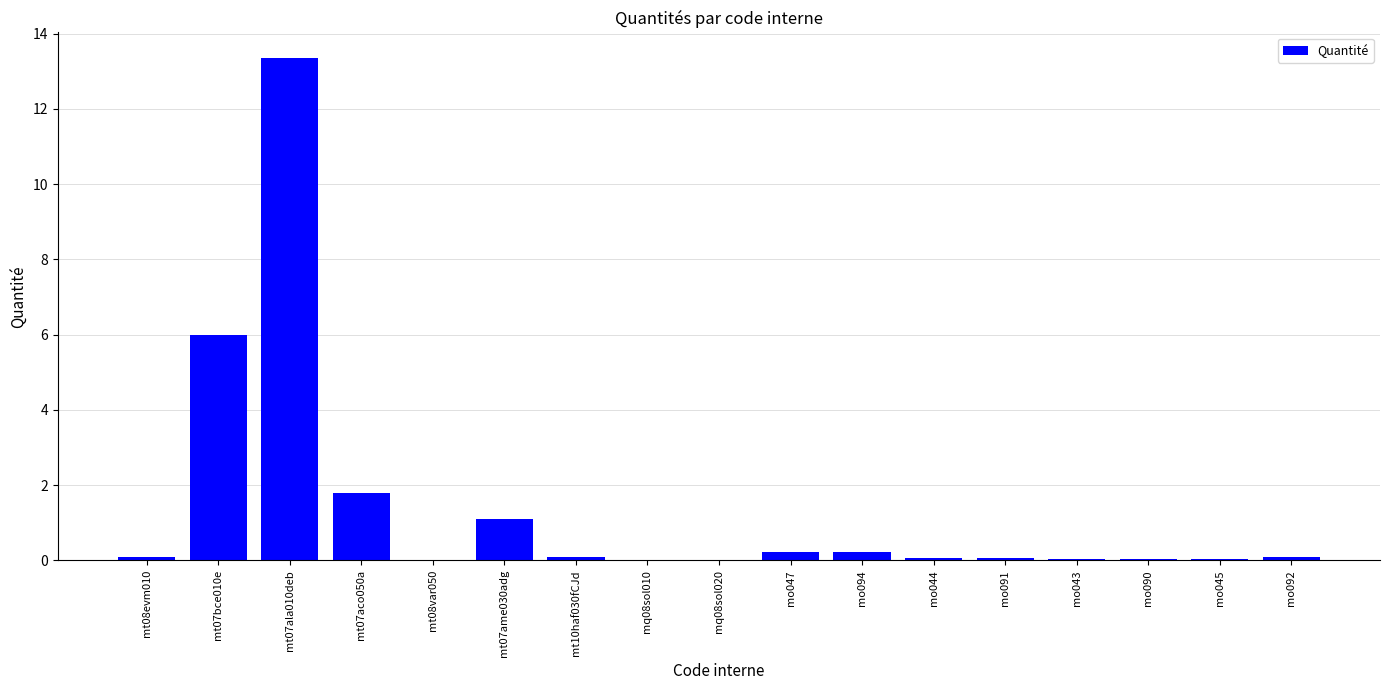

What value does the data have at mt07ame030adg?

1.1